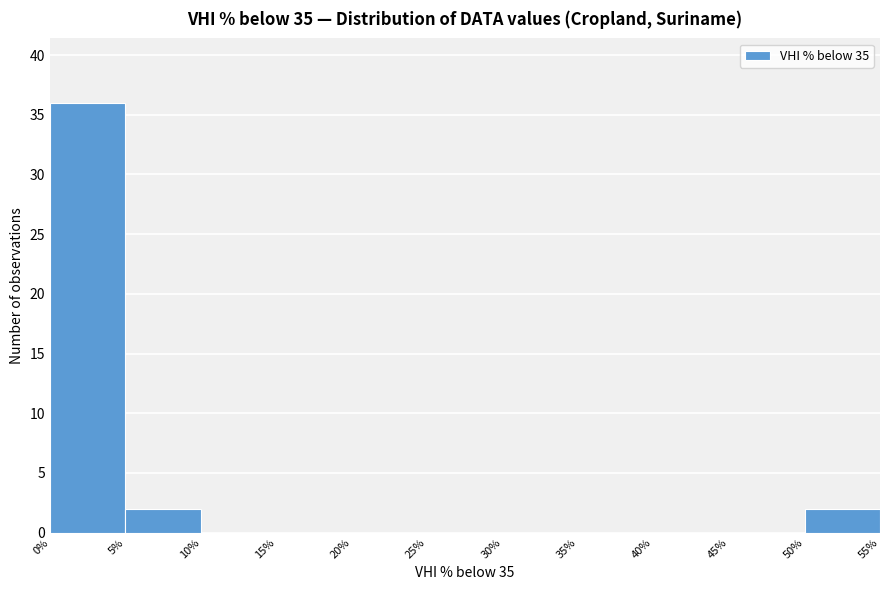

Reading left to right, transcribe this chart: for each bar, give the range it covers on the x-axis and its height. The values are not printed on the chart, so give them approximately, as read against the axis.

0% to 5%: 36
5% to 10%: 2
10% to 15%: 0
15% to 20%: 0
20% to 25%: 0
25% to 30%: 0
30% to 35%: 0
35% to 40%: 0
40% to 45%: 0
45% to 50%: 0
50% to 55%: 2